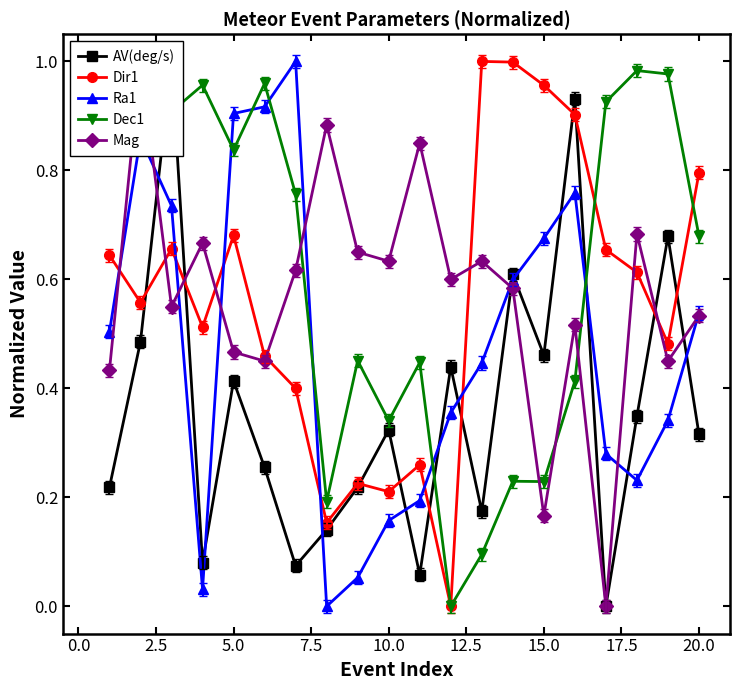

How many interior local valleys does the Dir1 series have?

6